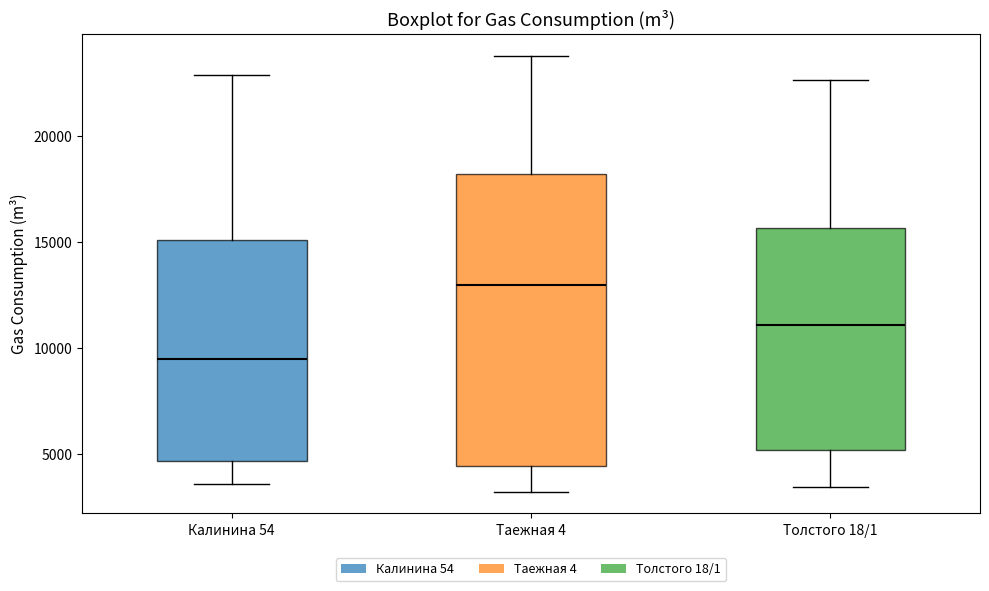

Reading left to right, read every box against the y-axis: the position of its median line, the range the box covers, and the ends of its whiskers. The values are not printed on the chart, so give them approximately, as read against the axis.

Калинина 54: median 9500, box 4500 to 15000, whiskers 3500 to 23000
Таежная 4: median 13000, box 4500 to 18000, whiskers 3000 to 24000
Толстого 18/1: median 11000, box 5000 to 15500, whiskers 3500 to 22500